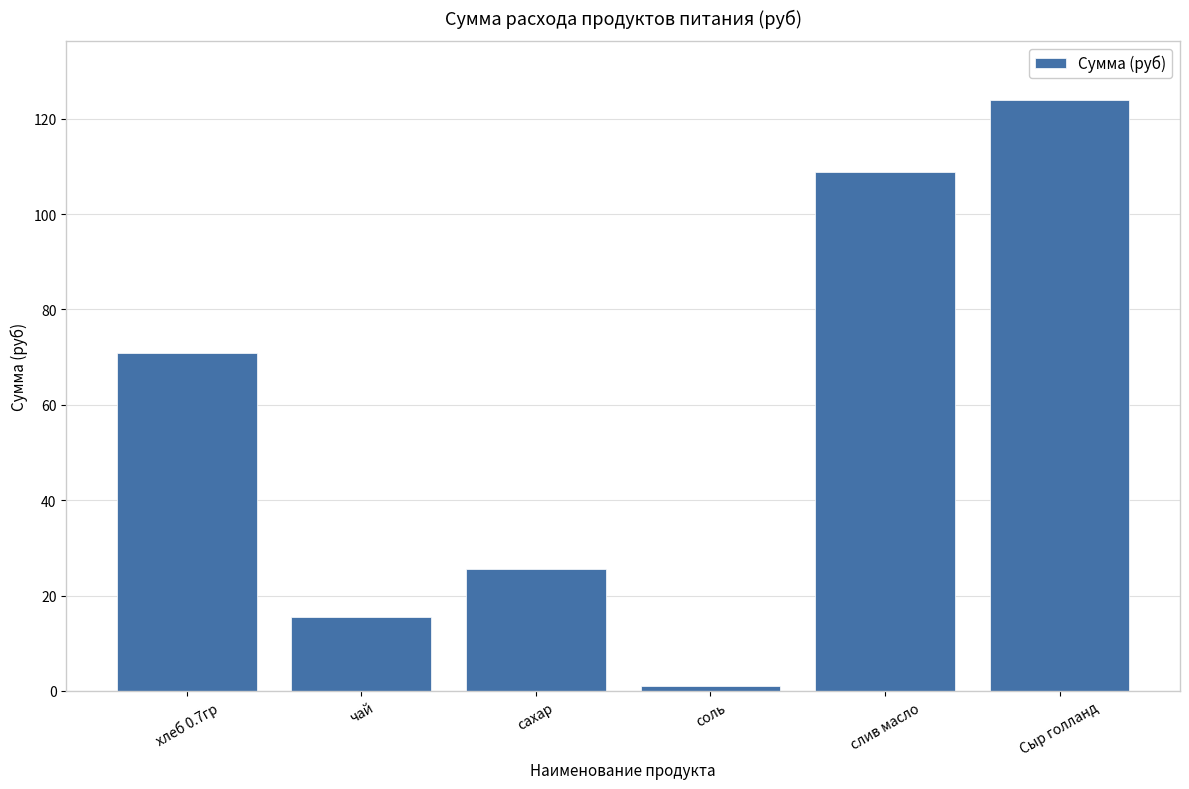

What is the value of the 5th bar from the left?

108.8